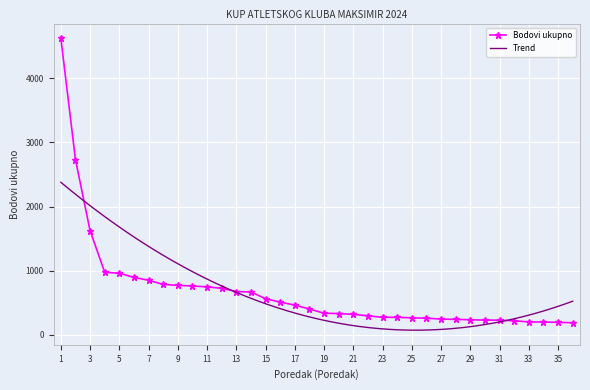

Where is the data nearest to the value 2406?

2